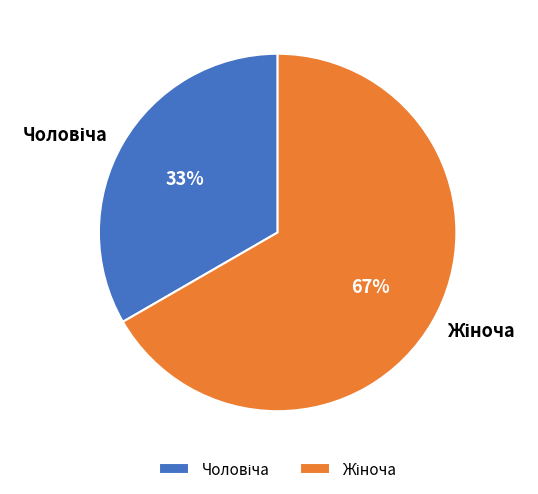

To the nearest percent, what is the average slice percentage?

50%